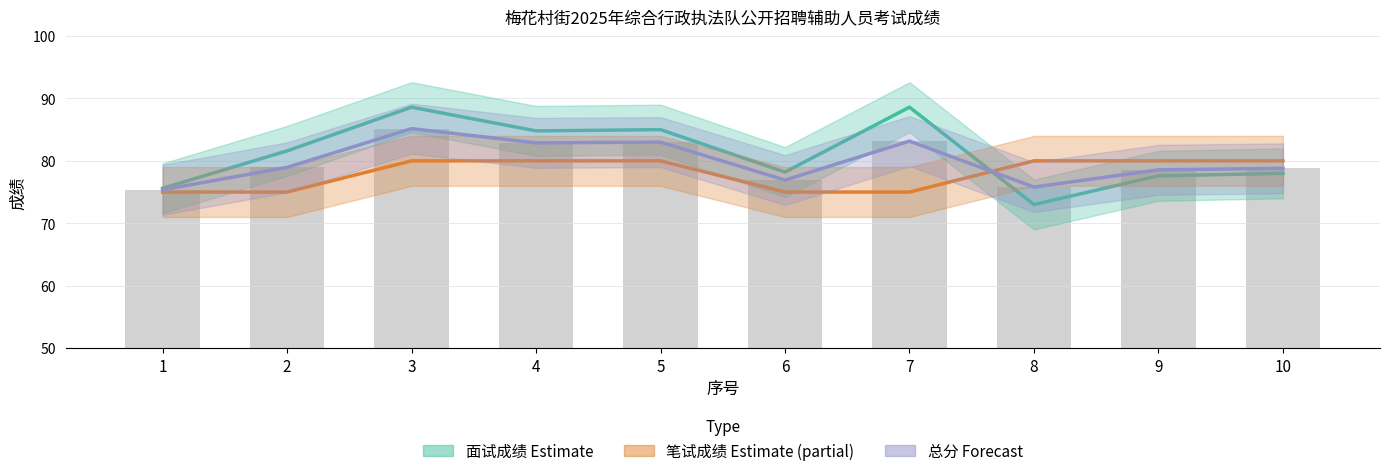

At which category is the sum across all series the highest?

3